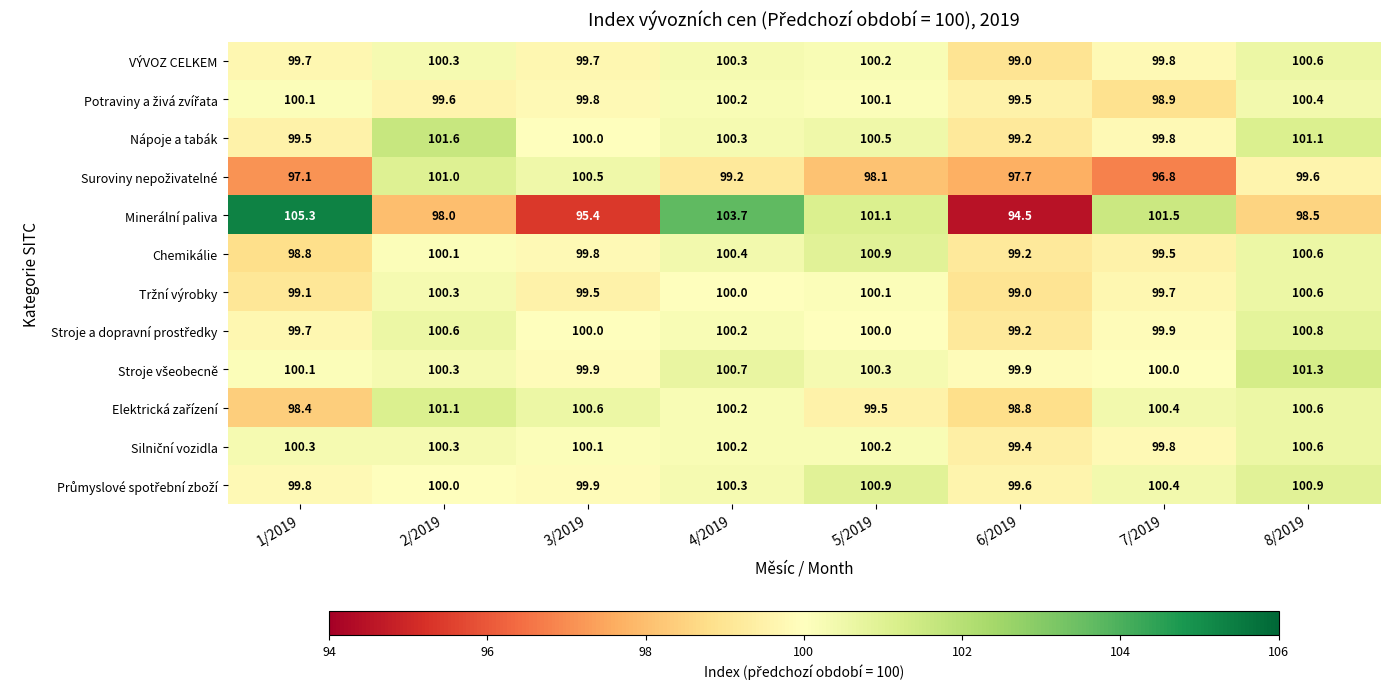

What is the average value of the Minerální paliva series?

99.8